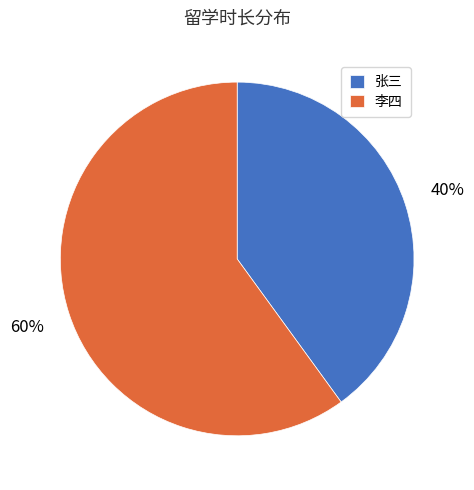

Is it true that 张三 is 40% of the pie?

True